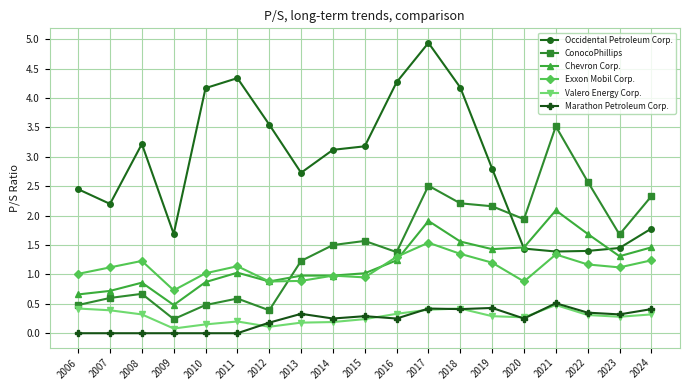

How many series are shown in this chart?

6